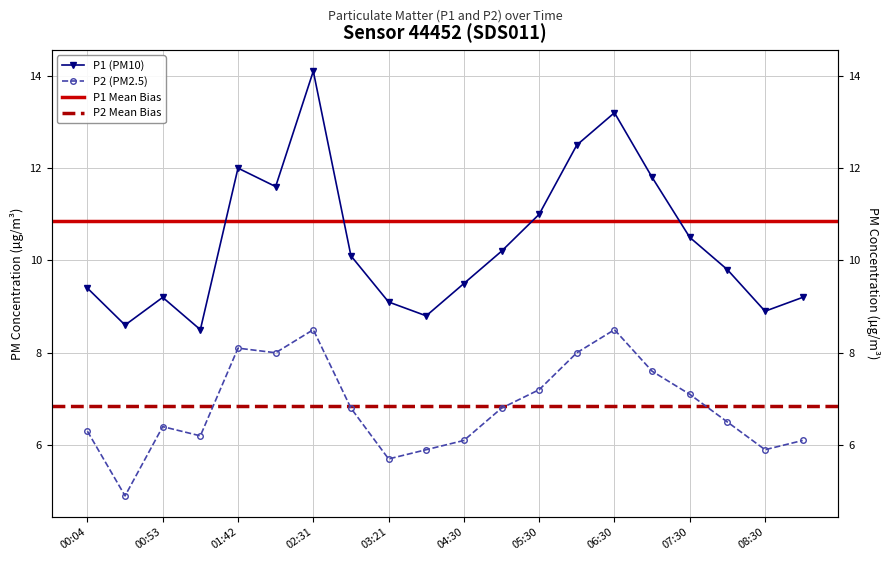

What is the value of the P2 point at the 2nd from the left?

4.9